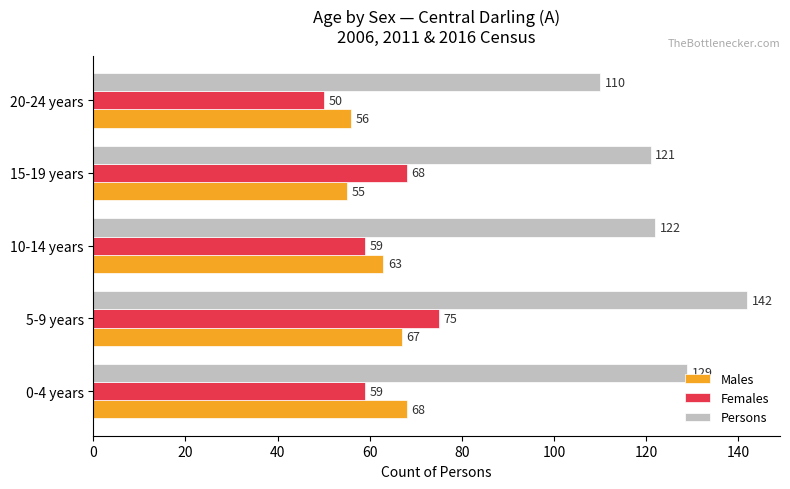

At which category is the sum across all series the highest?

5-9 years